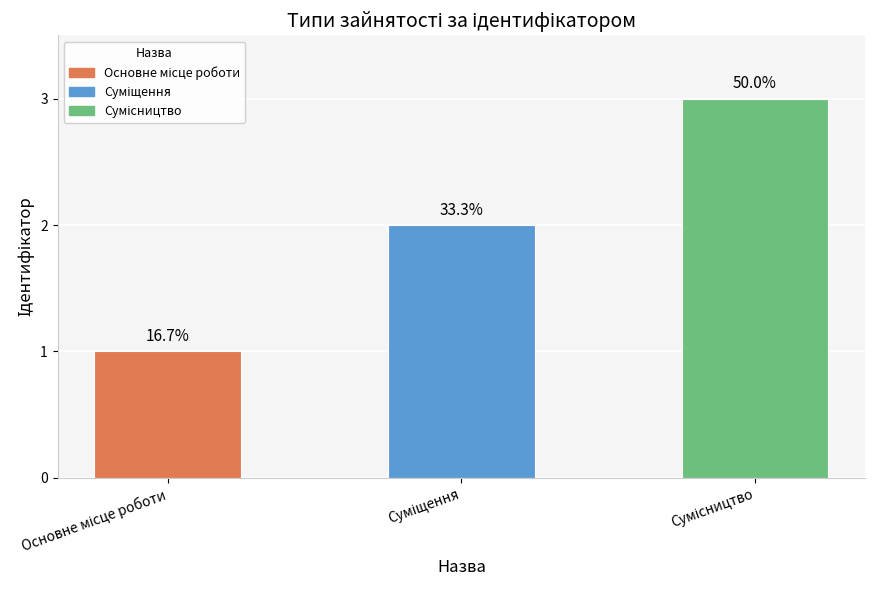

Reading left to right, list all the values displayed in this chart.

Основне місце роботи=1	Суміщення=2	Сумісництво=3